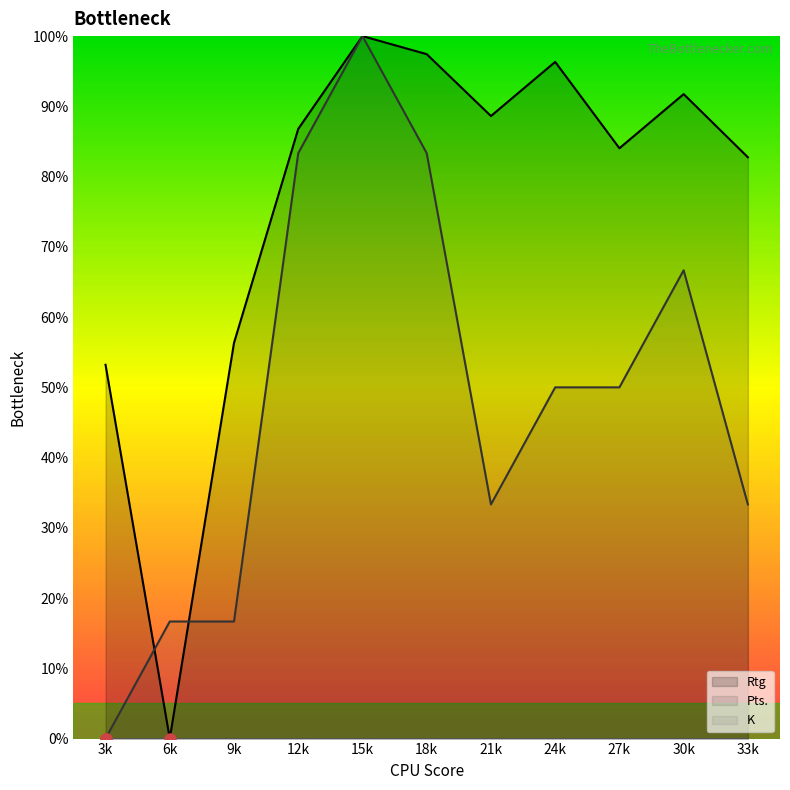

At which label does Pts. reach its peak?

15k